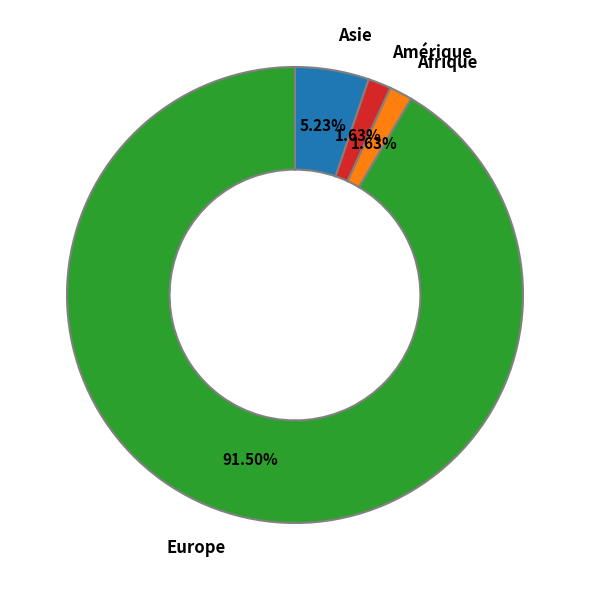

What is the largest slice in the pie chart?

Europe